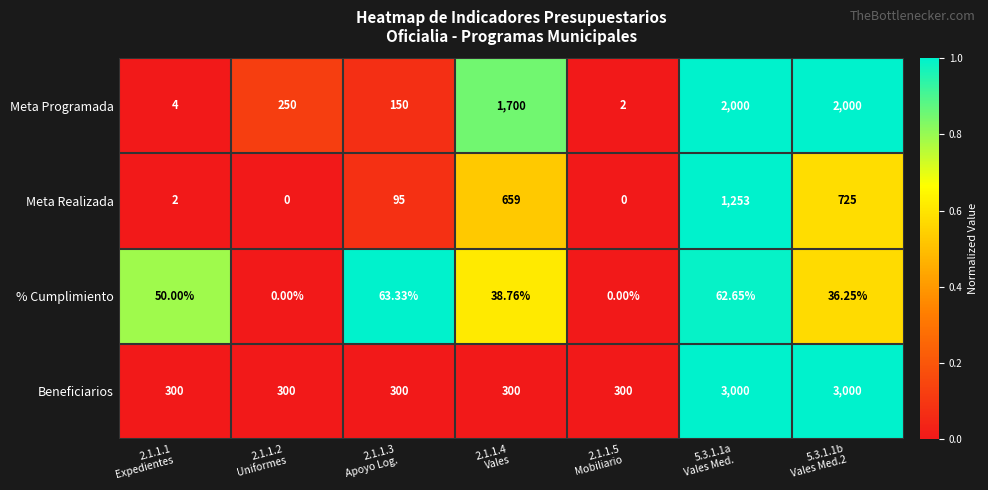

Which series has the largest total across all categories?

Beneficiarios